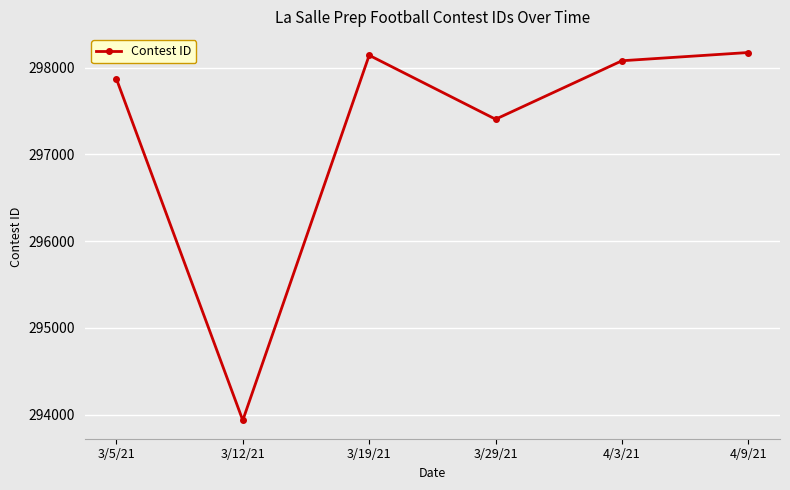

What is the smallest value displayed?

293935